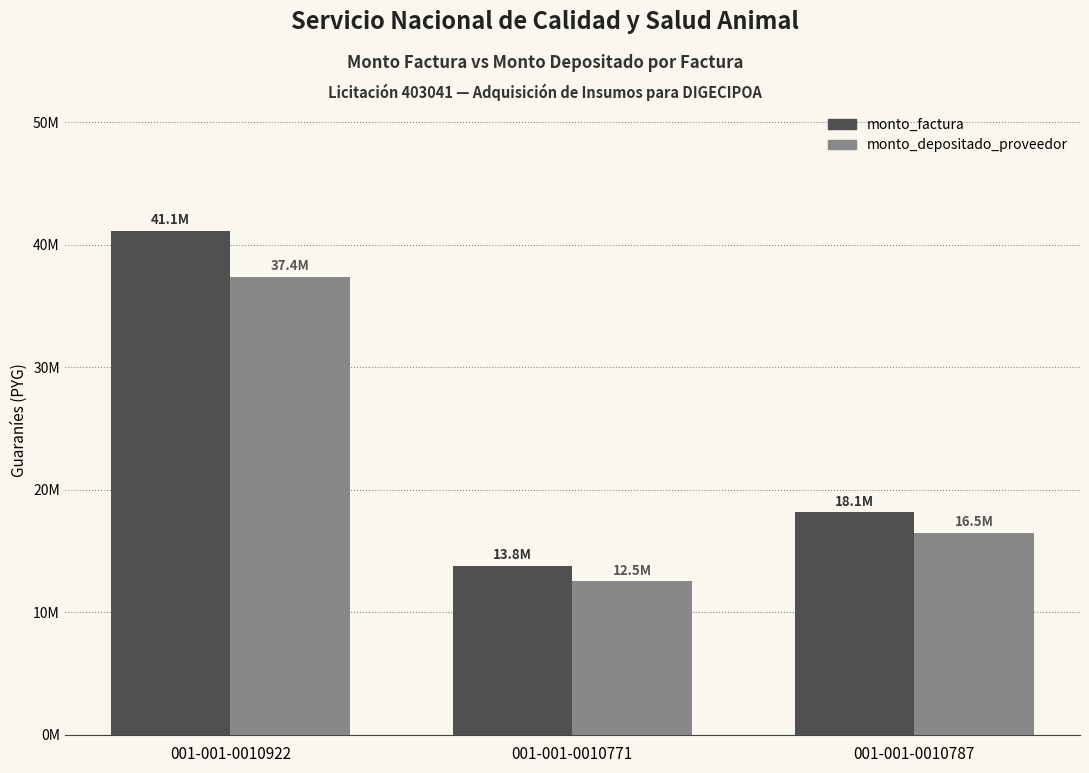

Does the chart contain any negative values?

No